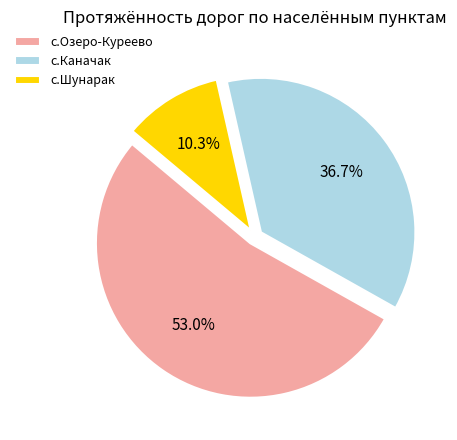

Approximately how many times larger is the value at с.Шунарак compared to с.Каначак?

0.3